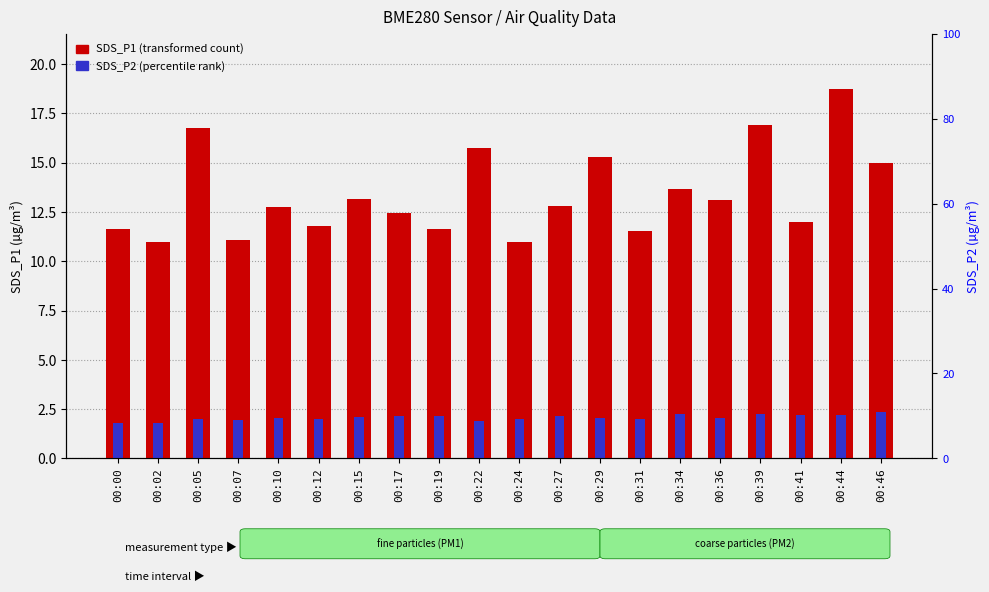

Reading left to right, extract all data points from this chart.

SDS_P1 (transformed count): 00:00=11.6	00:02=11.0	00:05=16.8	00:07=11.1	00:10=12.7	00:12=11.8	00:15=13.2	00:17=12.4	00:19=11.6	00:22=15.8	00:24=11.0	00:27=12.8	00:29=15.3	00:31=11.5	00:34=13.7	00:36=13.1	00:39=16.9	00:41=12.0	00:44=18.7	00:46=15.0
SDS_P2 (percentile rank): 00:00=1.8	00:02=1.8	00:05=2.0	00:07=1.9	00:10=2.1	00:12=2.0	00:15=2.1	00:17=2.1	00:19=2.1	00:22=1.9	00:24=2.0	00:27=2.2	00:29=2.0	00:31=2.0	00:34=2.2	00:36=2.1	00:39=2.2	00:41=2.2	00:44=2.2	00:46=2.4